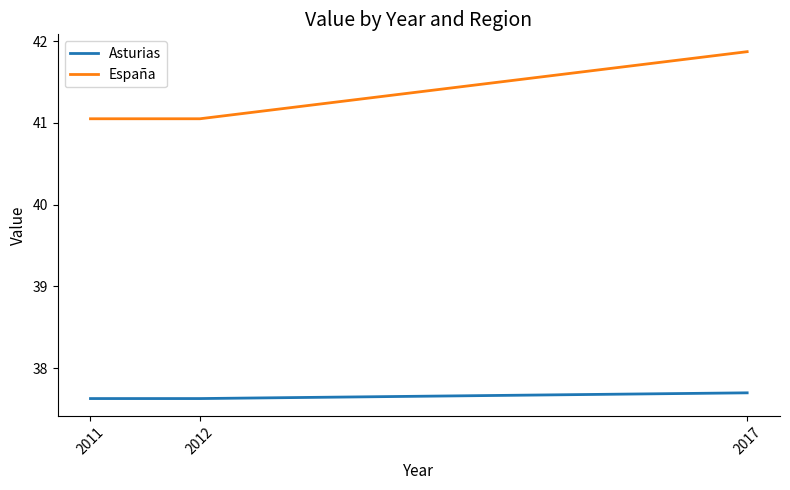

What are all the series names shown in the legend?

Asturias, España